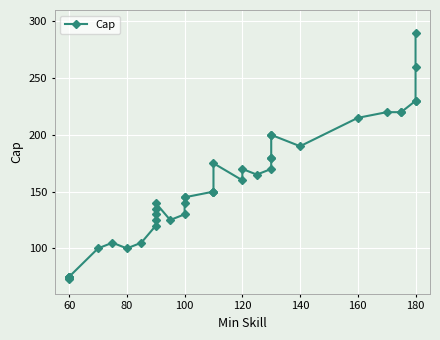

What position from the left is 32?

33